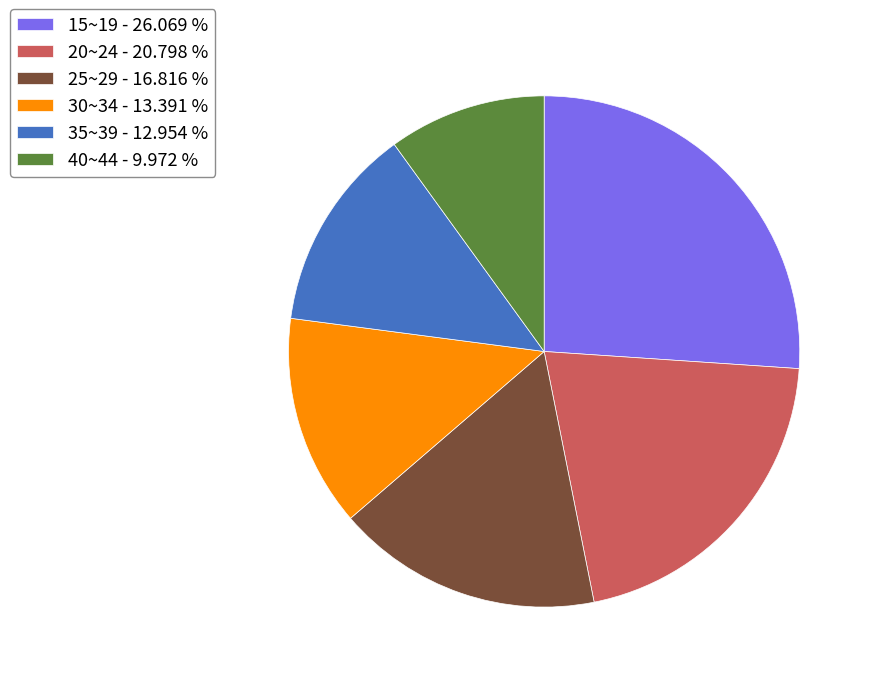

Which category has the smallest portion of the pie?

40~44